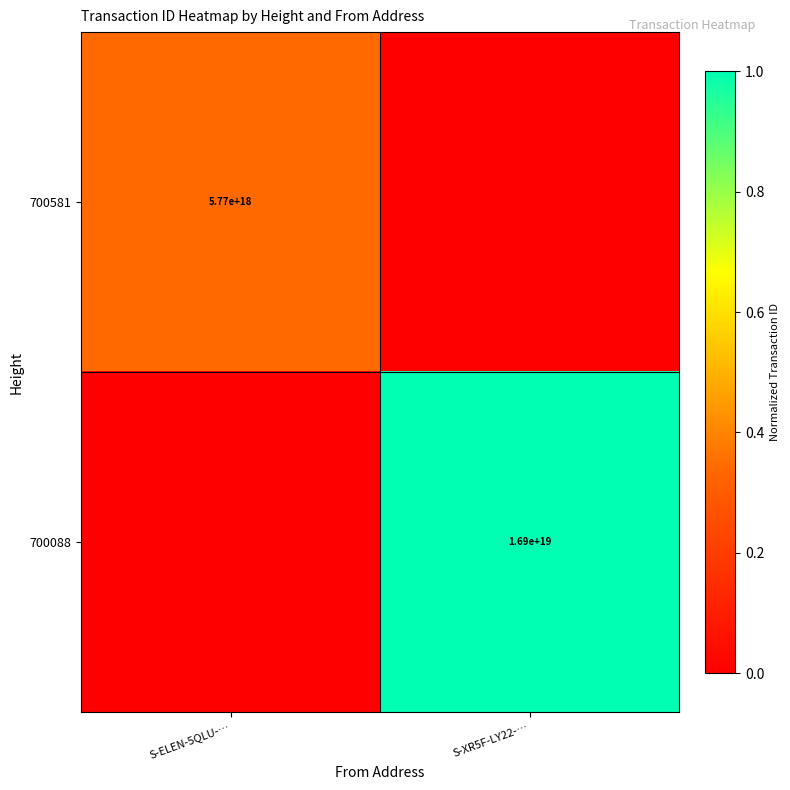

Is the value of 700088 at S-XR5F-LY22-… greater than the value of 700581 at S-ELEN-5QLU-…?

Yes